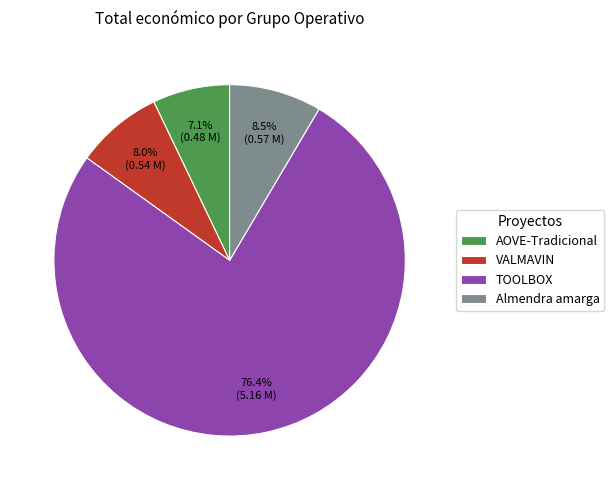

Rank the categories by value from highest to lowest.

TOOLBOX, Almendra amarga, VALMAVIN, AOVE-Tradicional